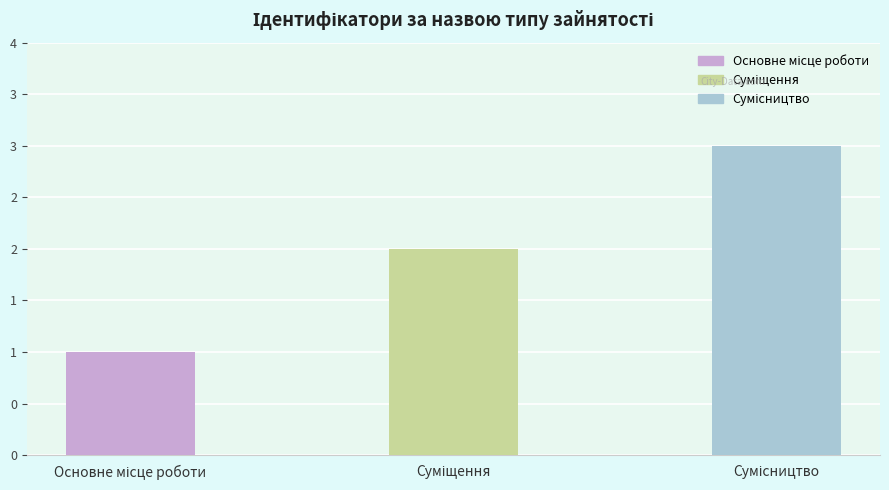

What is the average value?

2